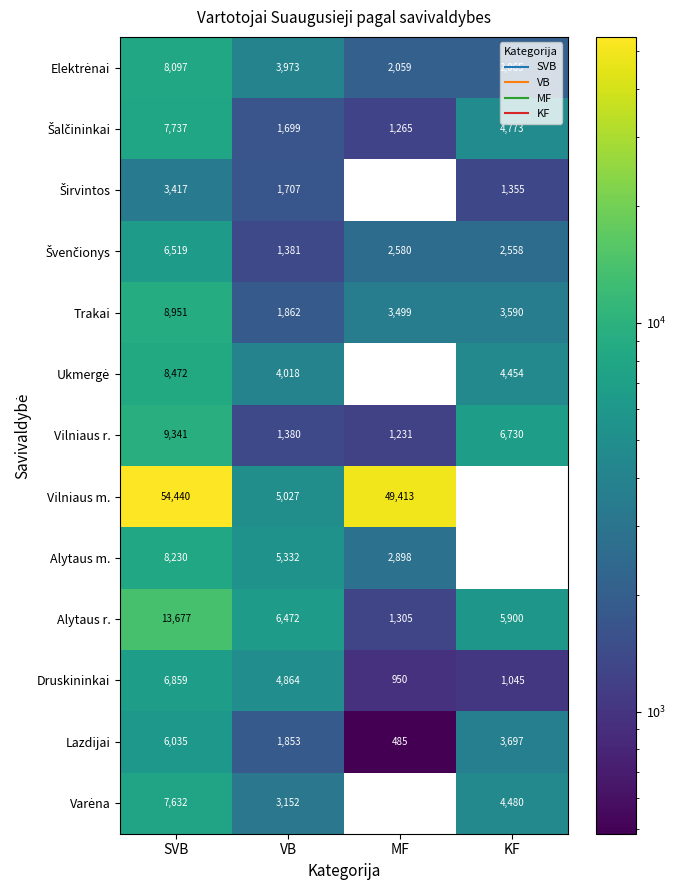

At which category is the sum across all series the highest?

SVB